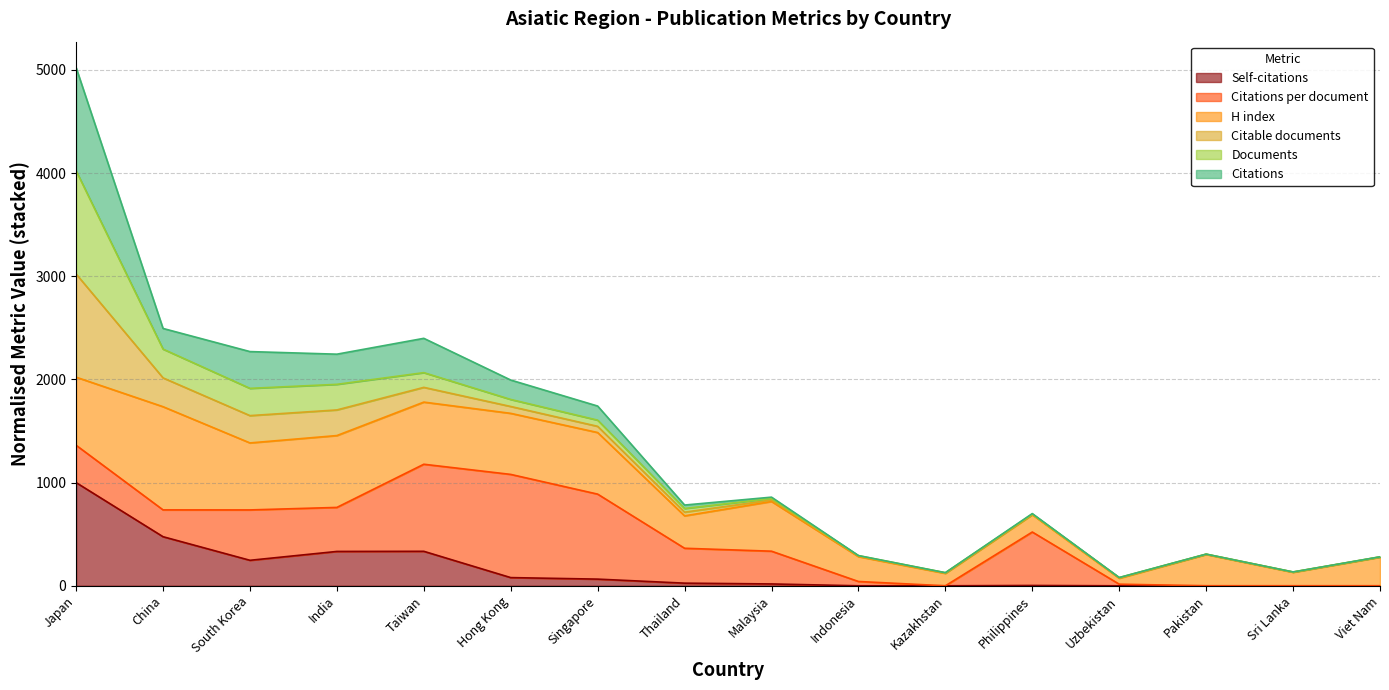

What is the maximum value for Self-citations?

1000.0